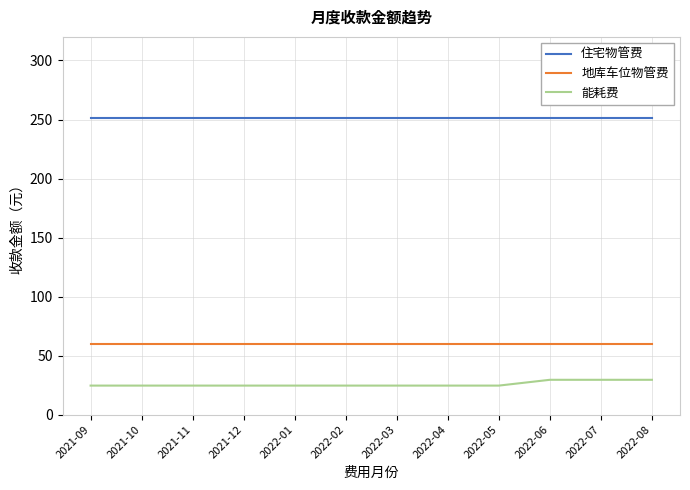

What position from the right is 2022-01?

8